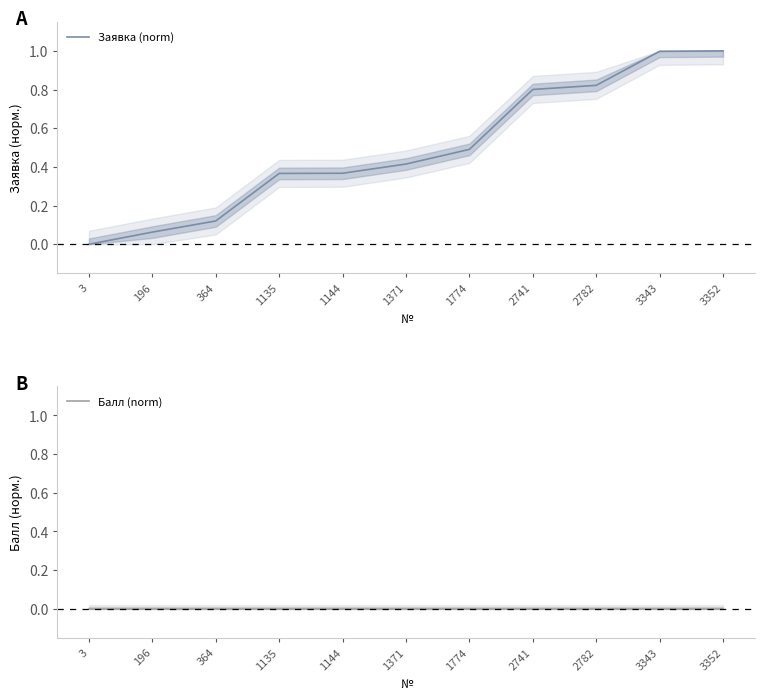

What are all the series names shown in the legend?

Заявка (norm), Балл (norm)